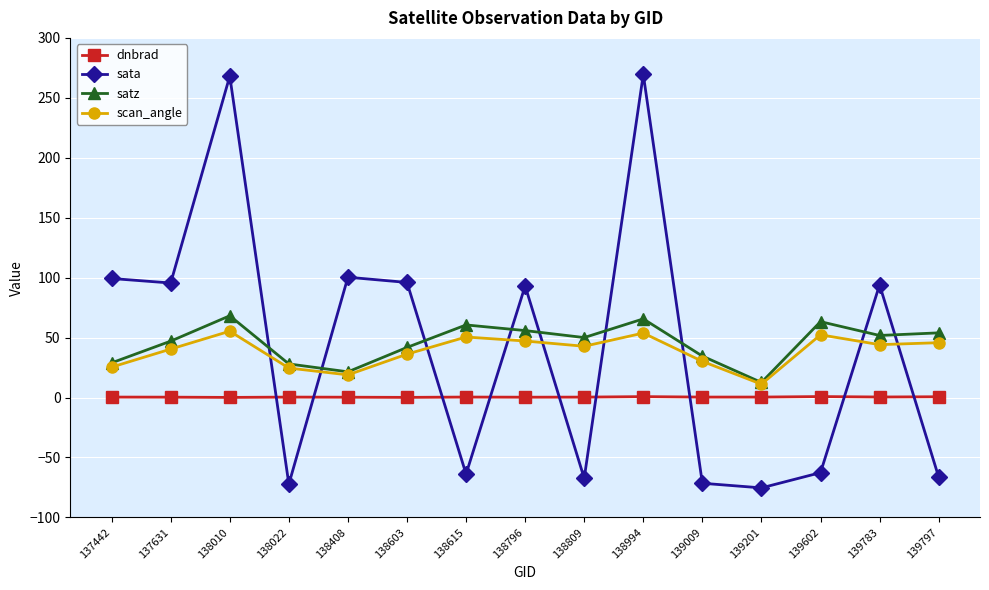

What is the total value across all series at 139201?

-51.3